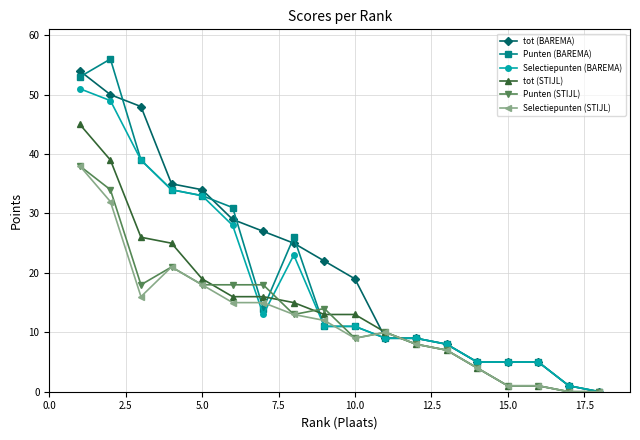

What is the greatest value displayed?

56